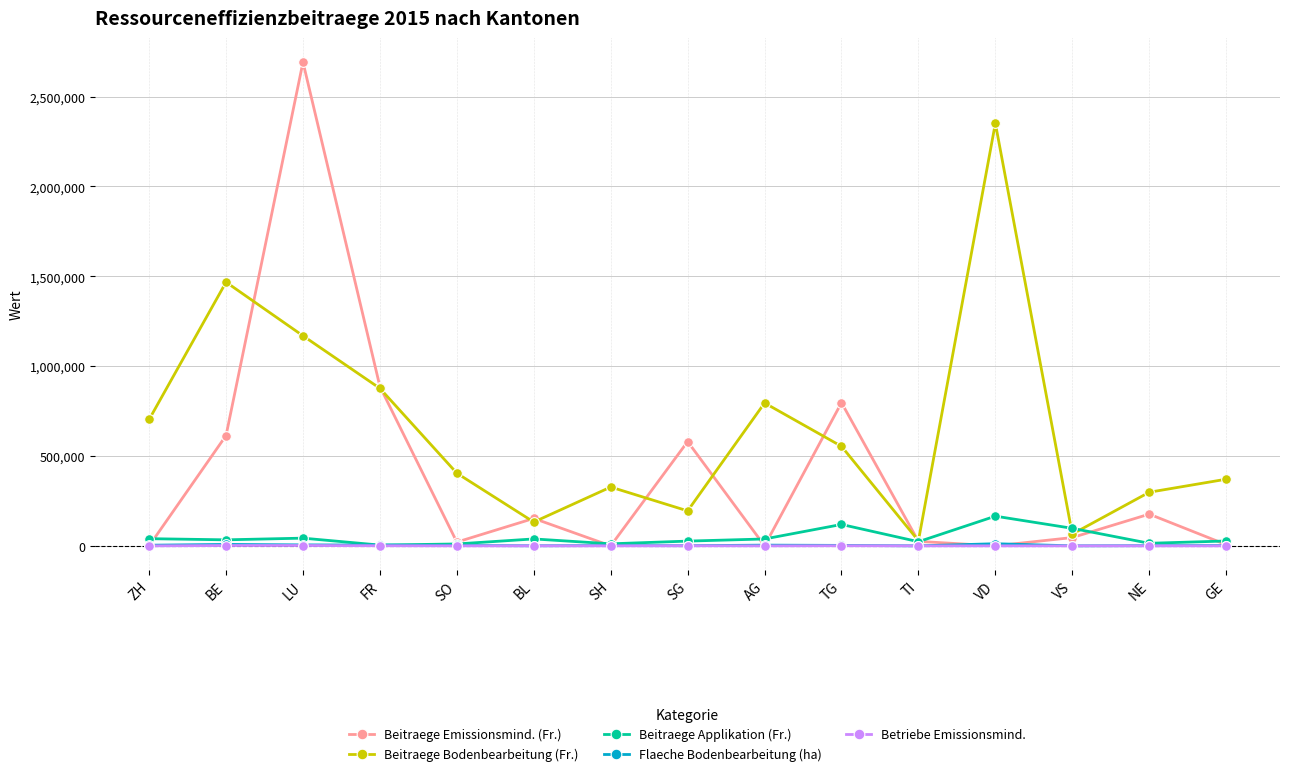

What is the label of the 3rd point from the left?

LU